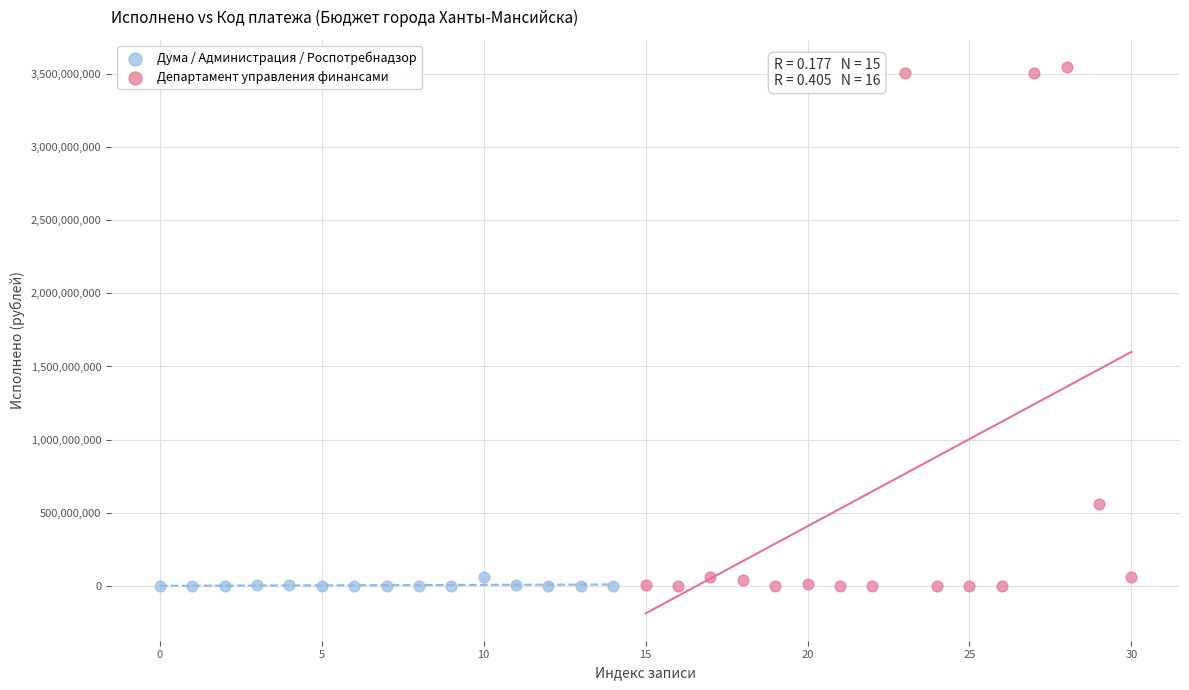

Which series has the largest Y range (max minus min)?

Департамент управления финансами